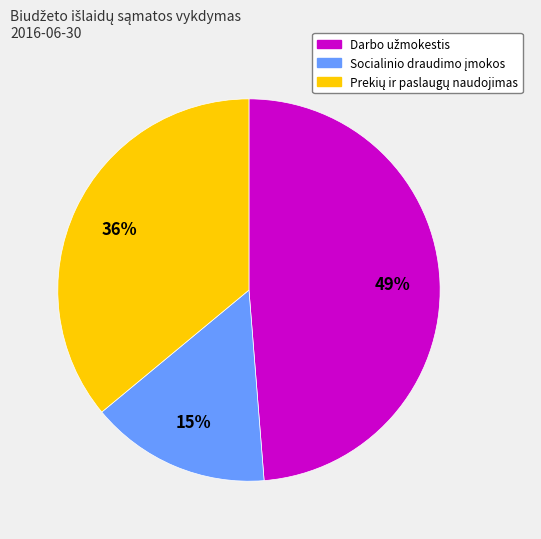

Is there any slice that represents more than half of the pie?

No